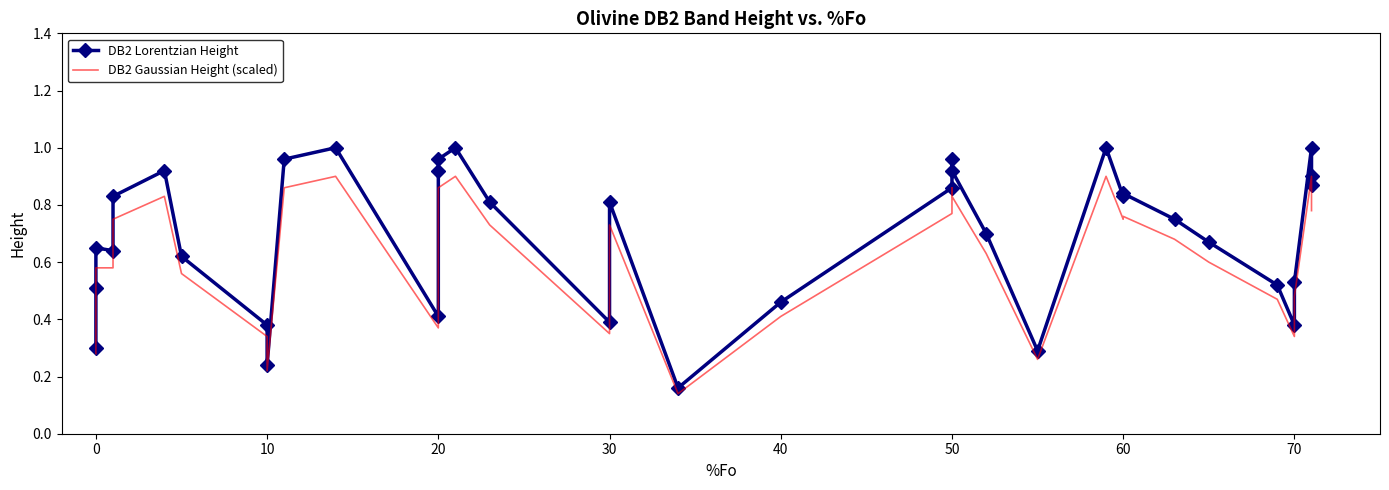

Count the number of categories in the chart.

36